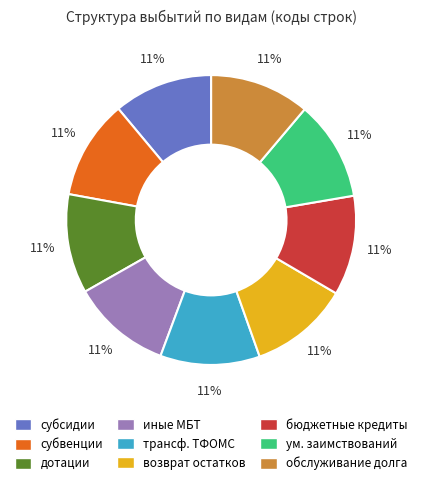

To the nearest percent, what is the average slice percentage?

11%